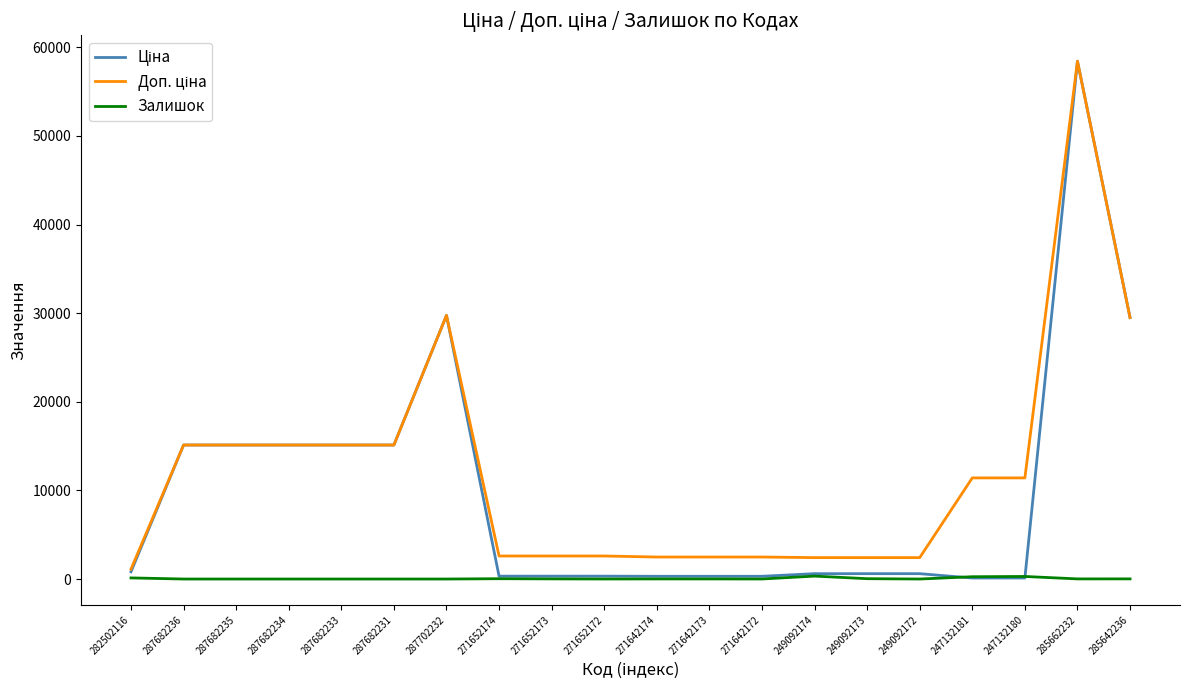

What is the greatest value displayed?

58426.5